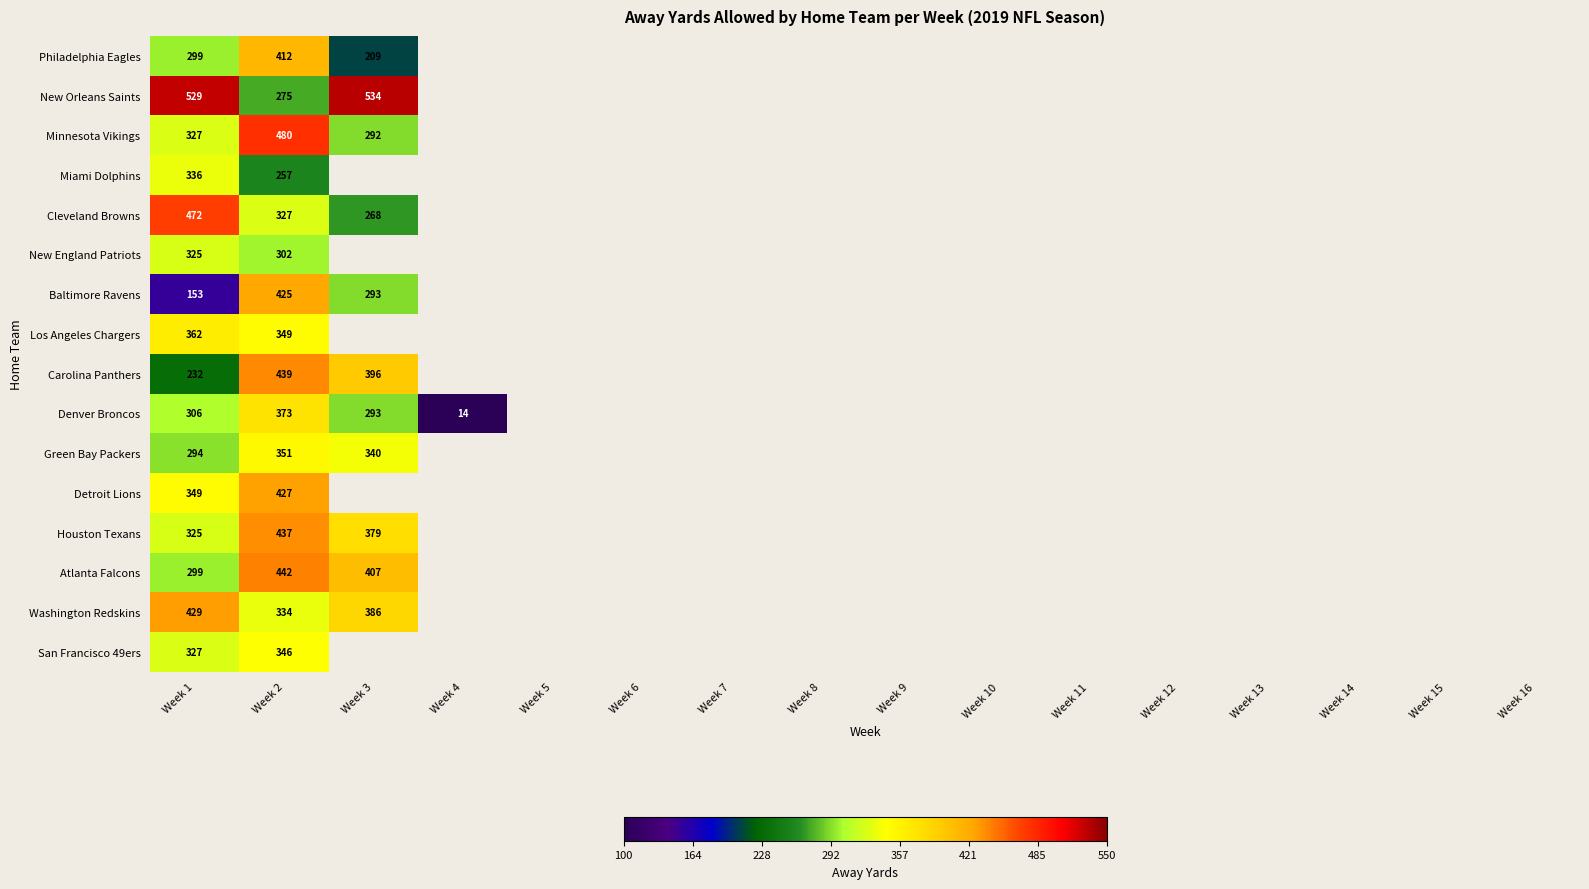

Which series has the widest spread of values?

Denver Broncos